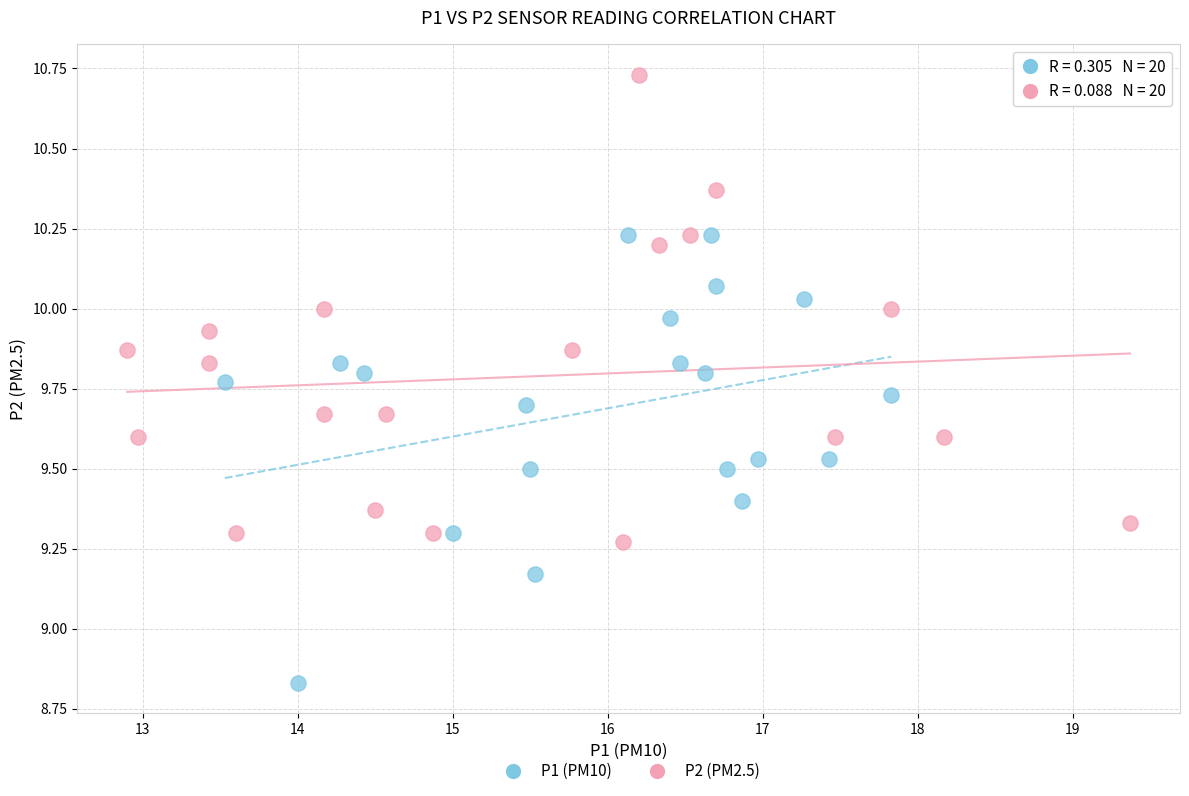

Which series reaches the maximum Y coordinate?

P2 (PM2.5)